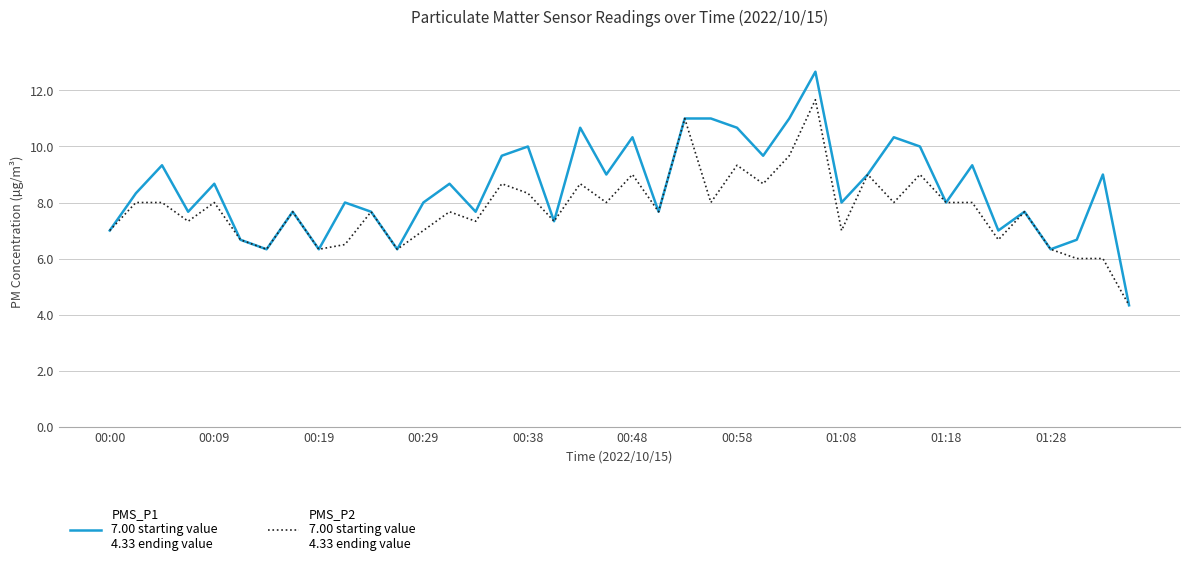

What is the maximum value shown in the chart?

12.7